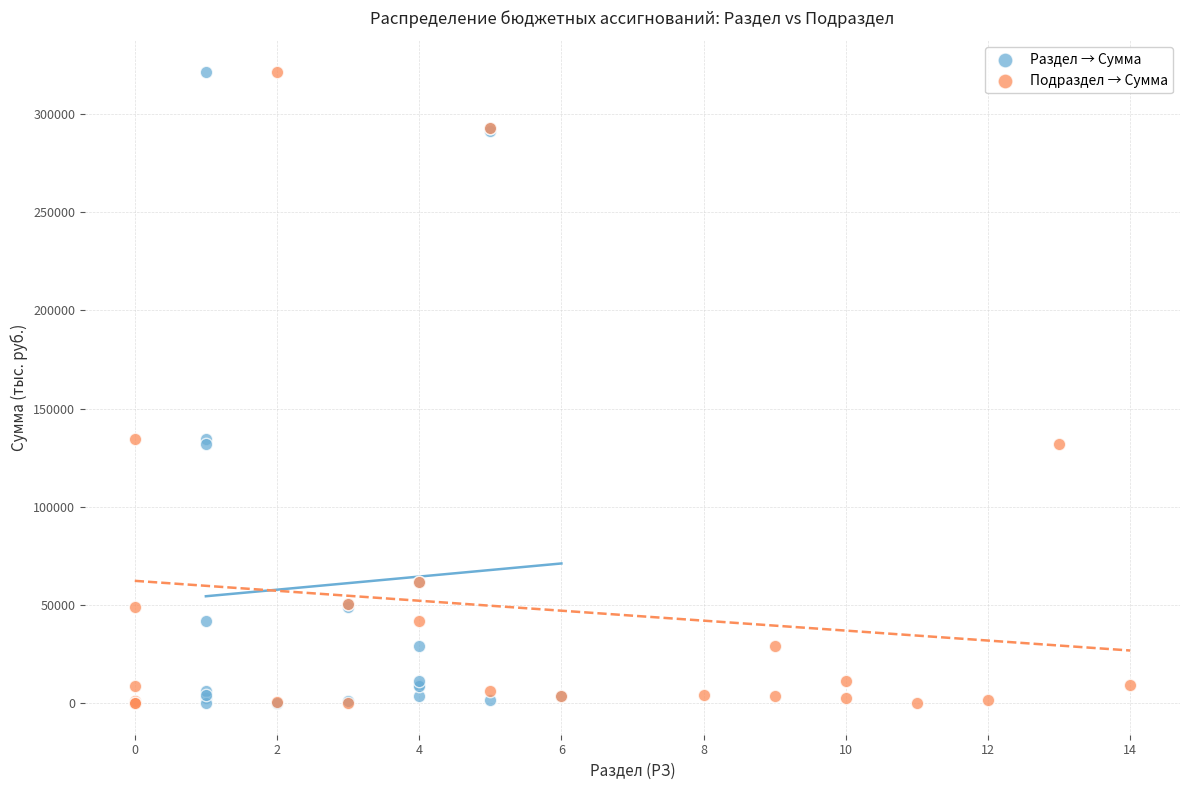

What are all the series names shown in the legend?

Раздел → Сумма, Подраздел → Сумма